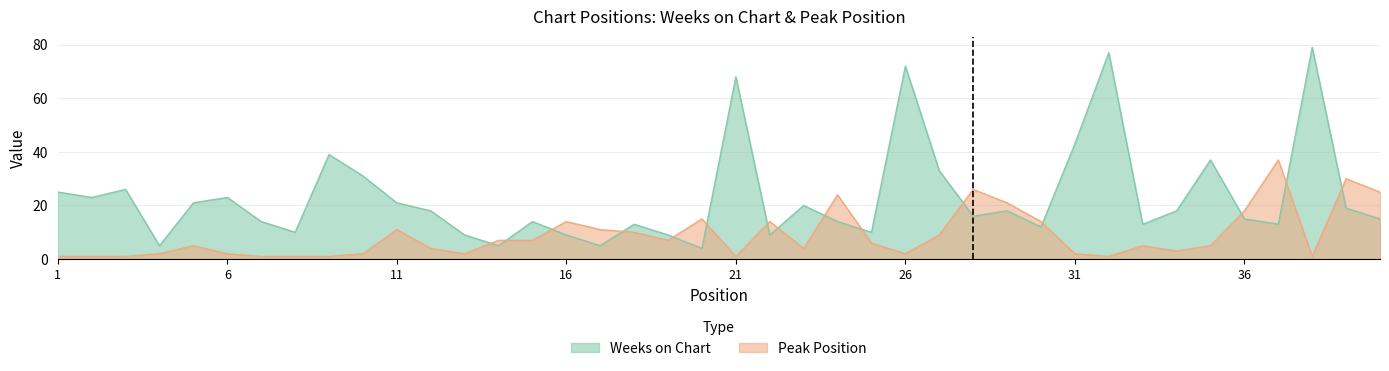

After their last crossing, which series has the higher values: Weeks on Chart or Peak Position?

Peak Position